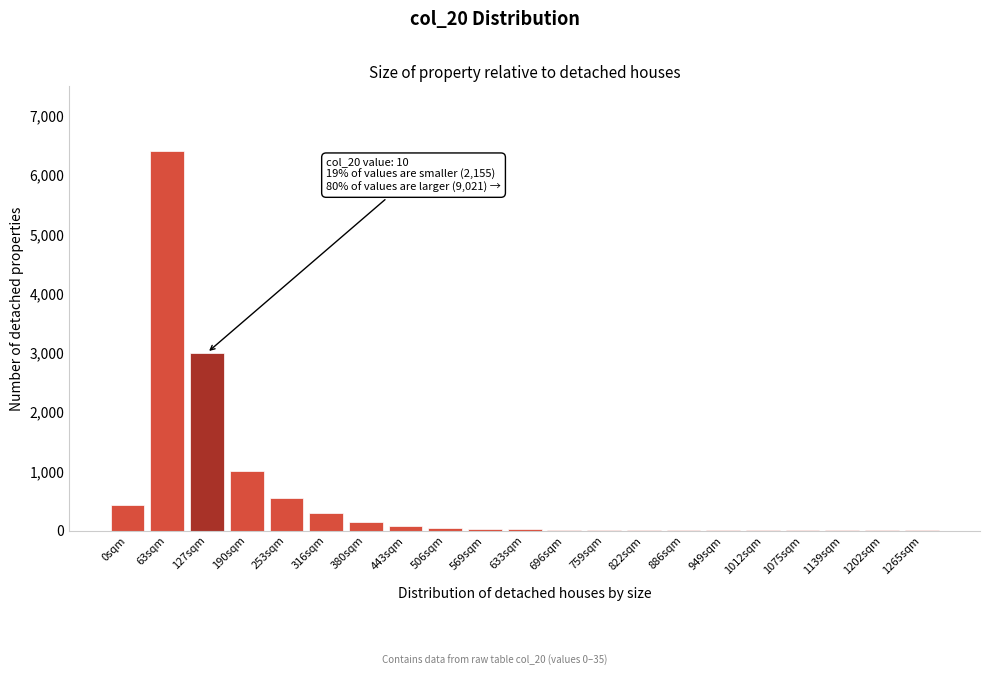

The chart shows a value of 20 at 633sqm. True or false?

True